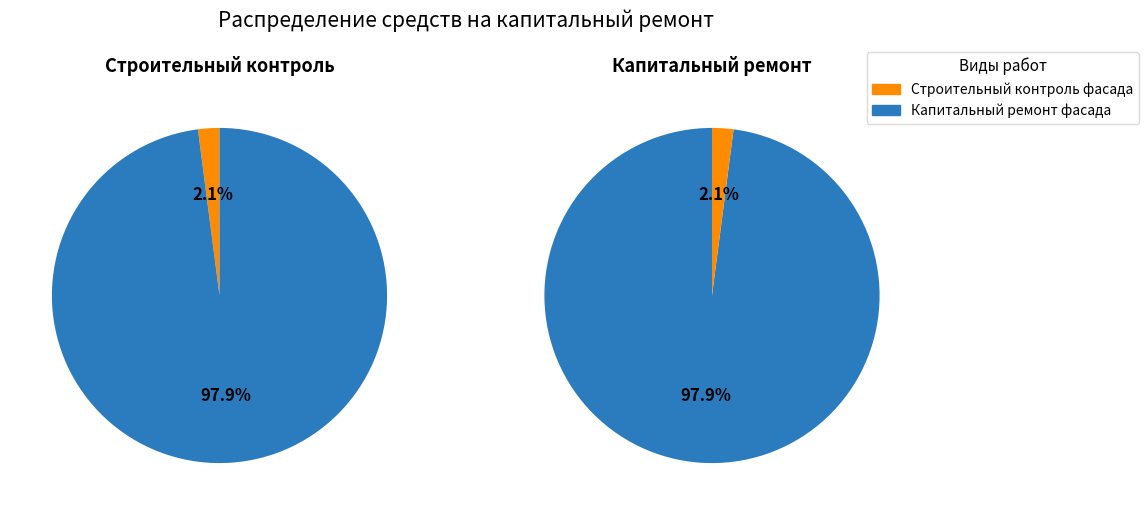

Does Строительный контроль фасада account for over 50% of the chart?

No